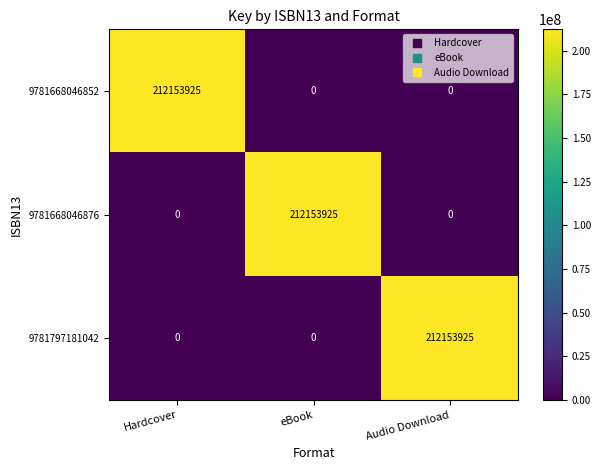

True or false: 9781668046852 has a value of 212153925 at Hardcover.

True